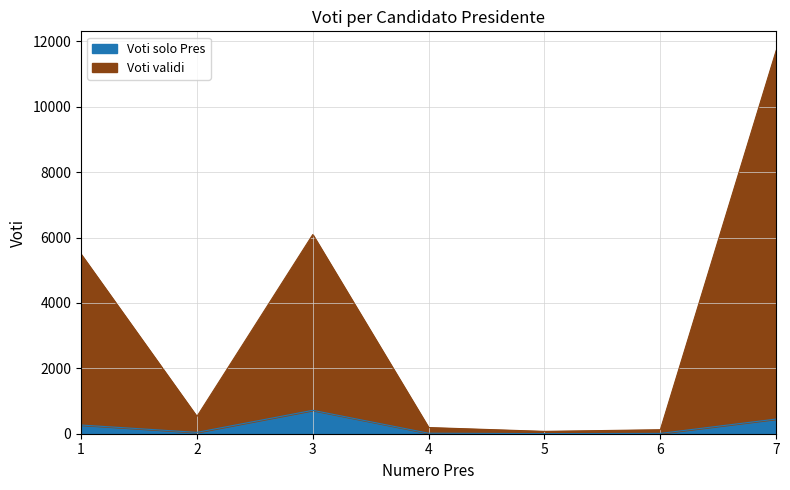

At 6, list the series in order from largest to smallest.

Voti validi, Voti solo Pres